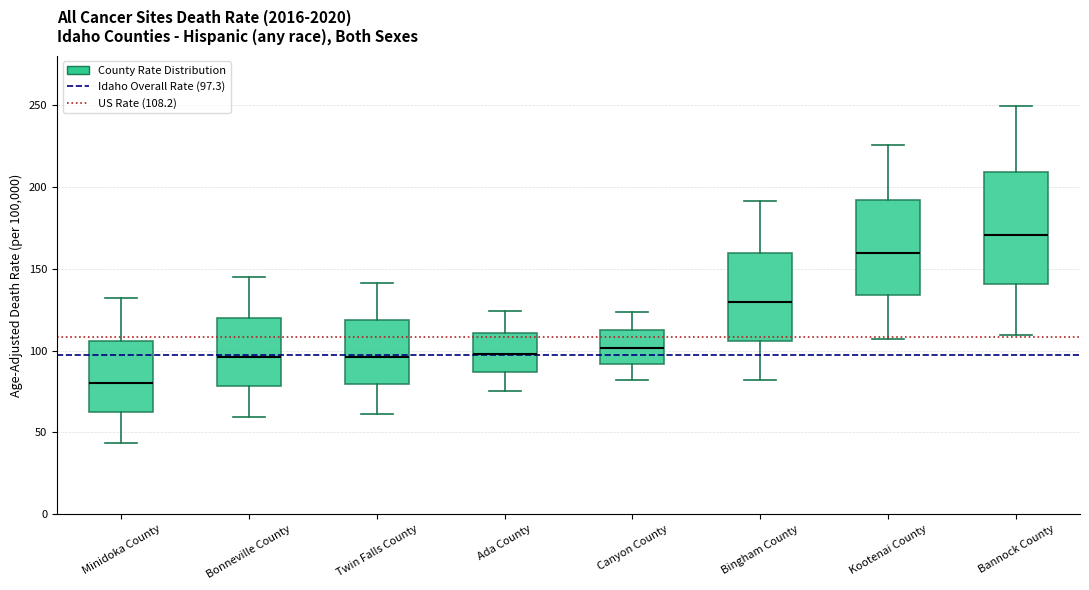

Which box has the highest median line?

Bannock County